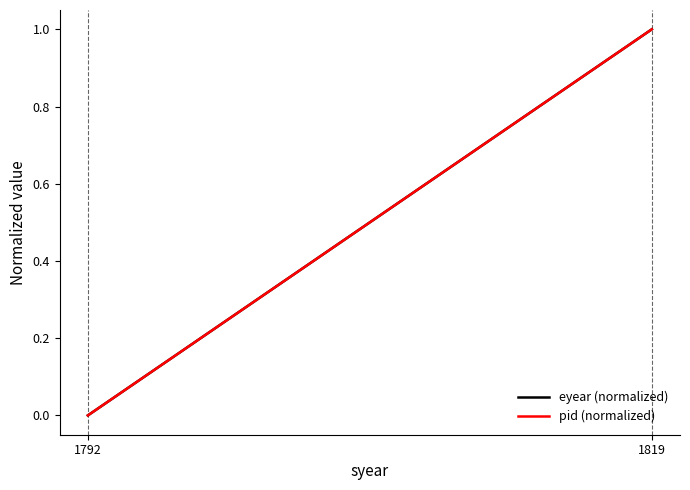

At 1792, list the series in order from largest to smallest.

eyear (normalized), pid (normalized)